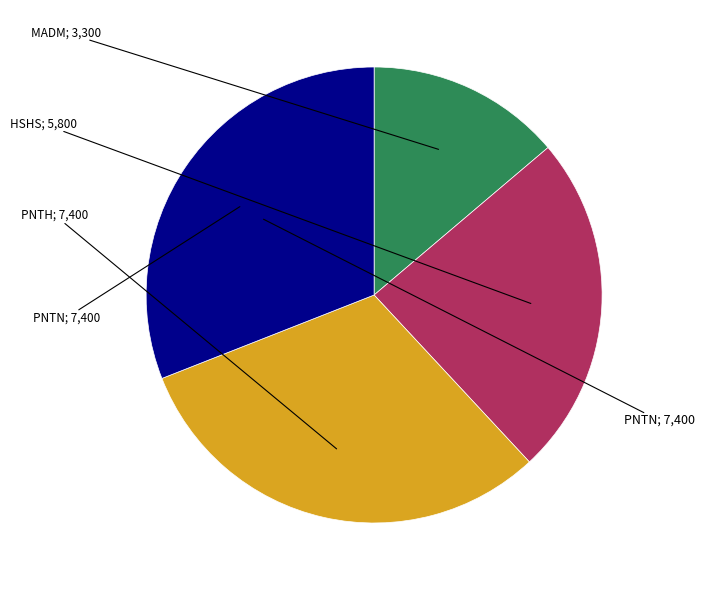

Is there a majority slice in this chart?

No